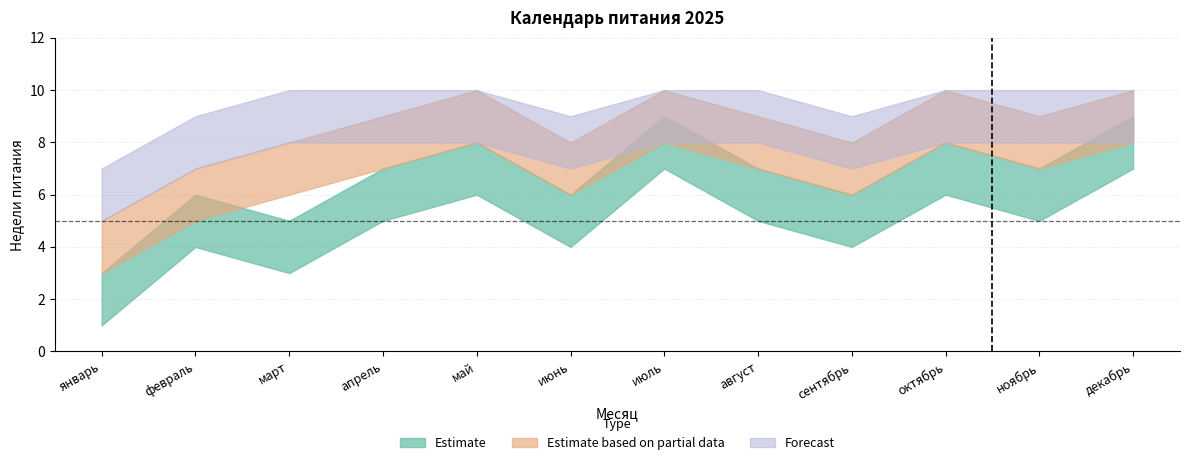

Which series has the largest total across all categories?

Forecast